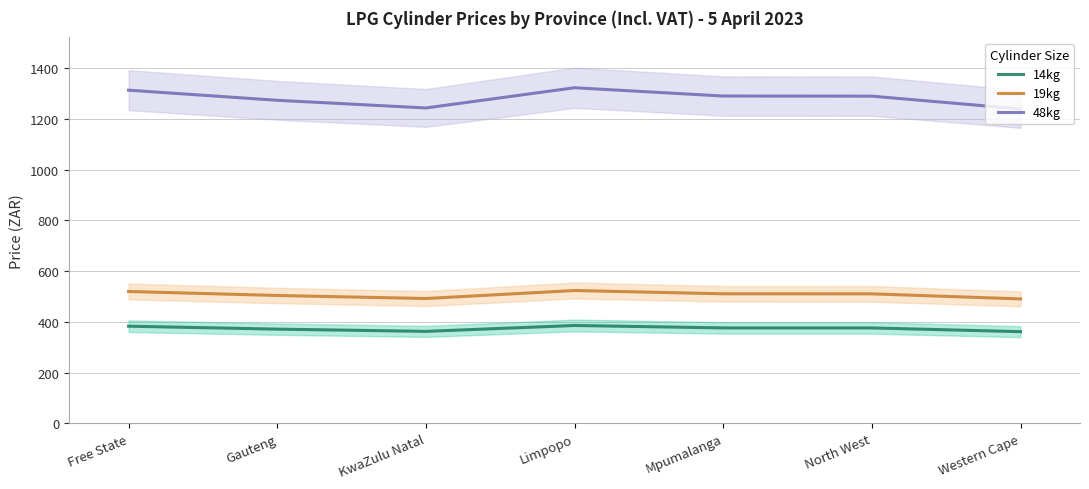

In 19kg, how many points are higher than both neighbors (excluding endpoints)?

1